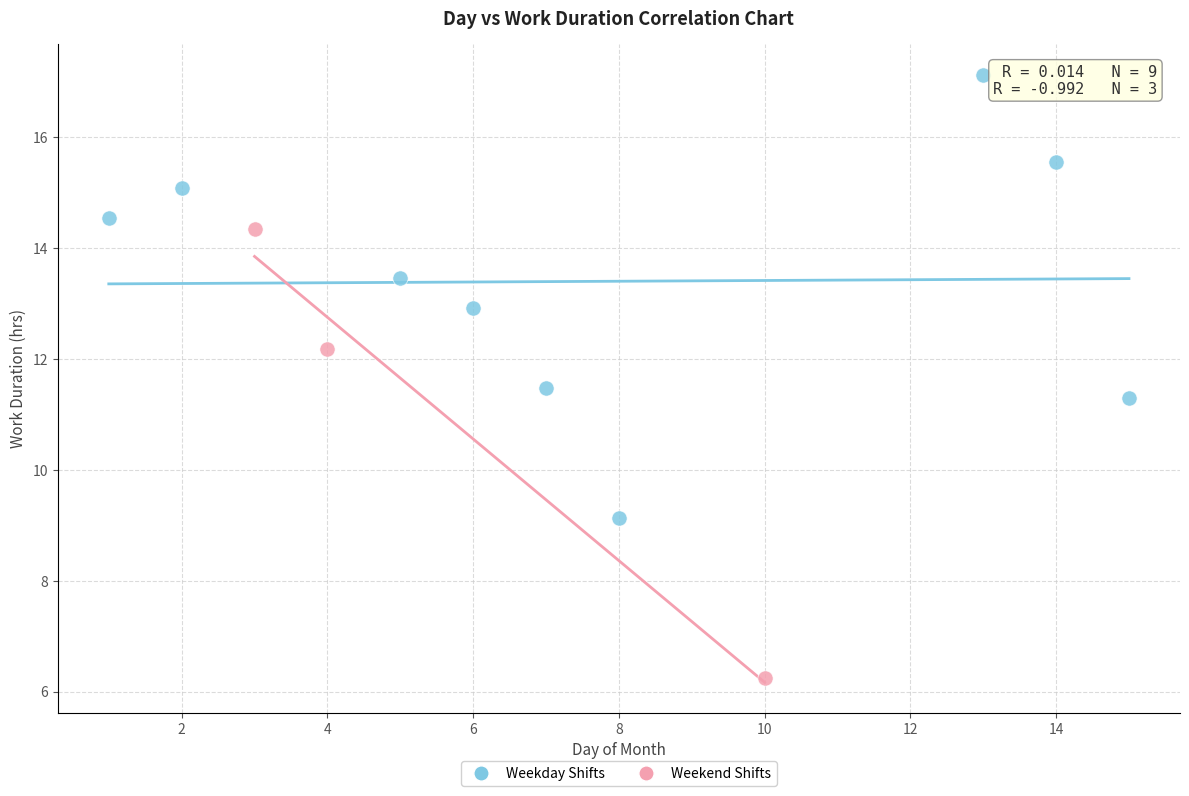

Which series reaches the minimum Y coordinate?

Weekend Shifts